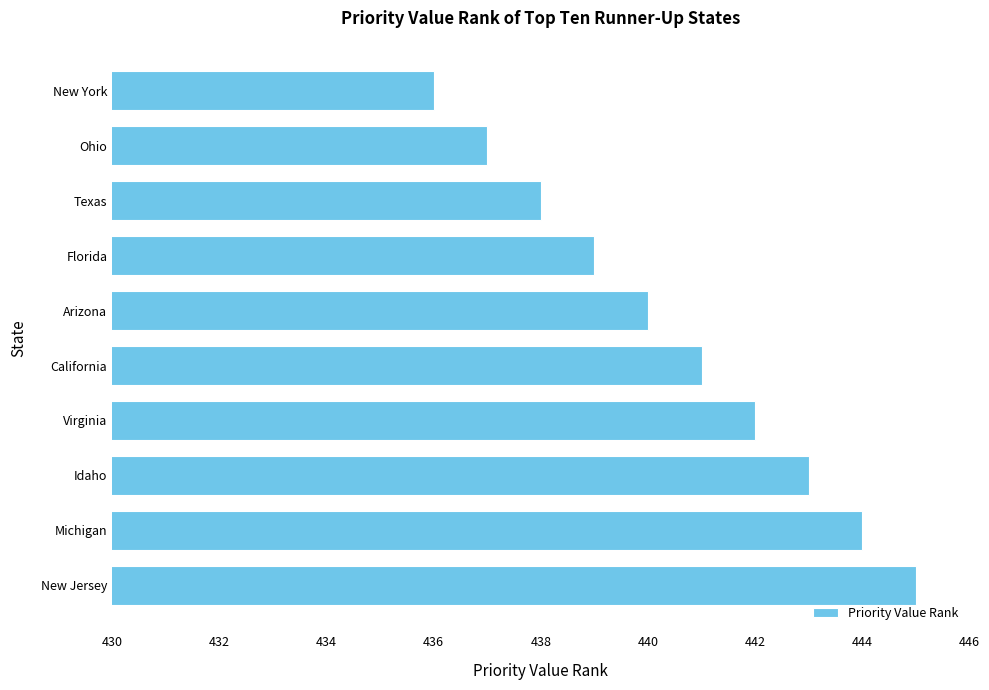

What is the change in value from Idaho to Ohio?

-6